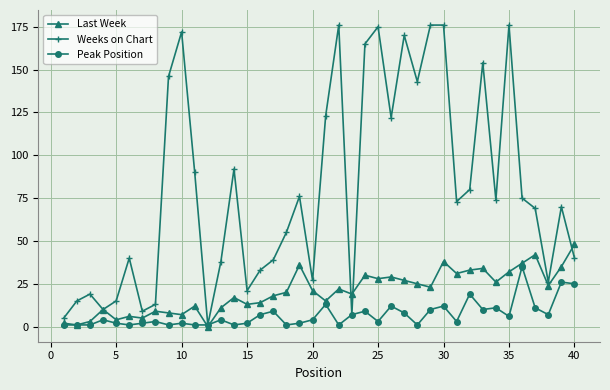

Rank the series by their maximum value, from lowest to highest.

Peak Position, Last Week, Weeks on Chart